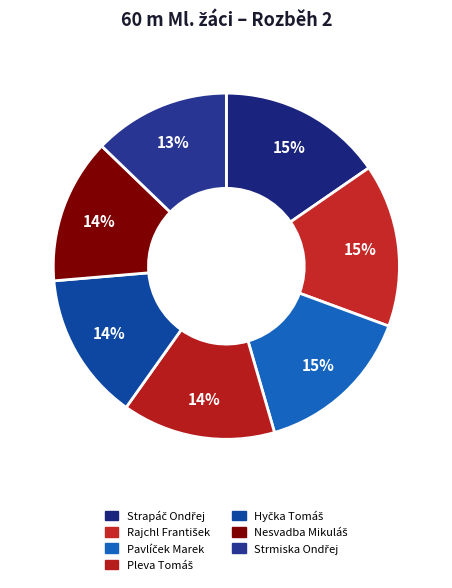

To the nearest percent, what is the difference between the Strapáč Ondřej and Hyčka Tomáš slice percentages?

1%